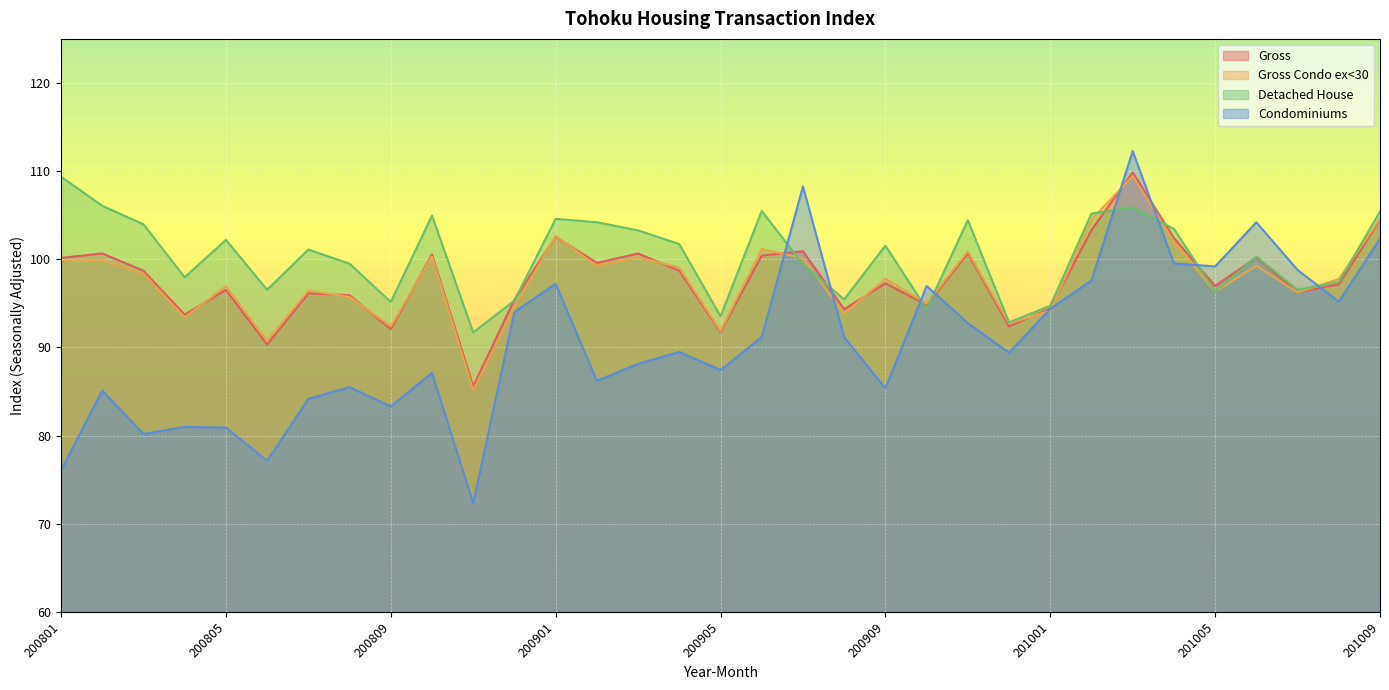

What is the value of the Detached House point at the 20th from the left?

95.5